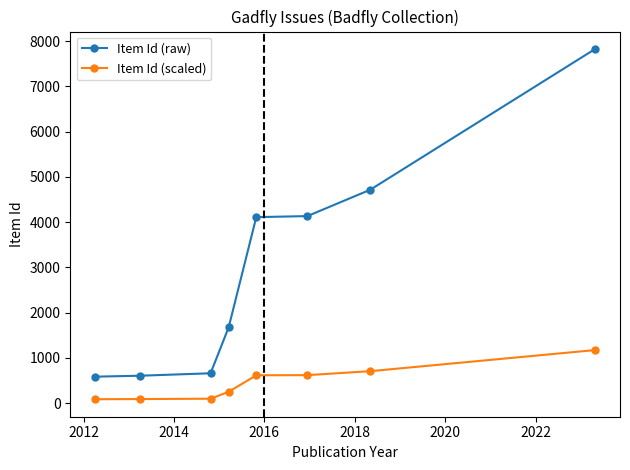

Which series has the widest spread of values?

Item Id (raw)